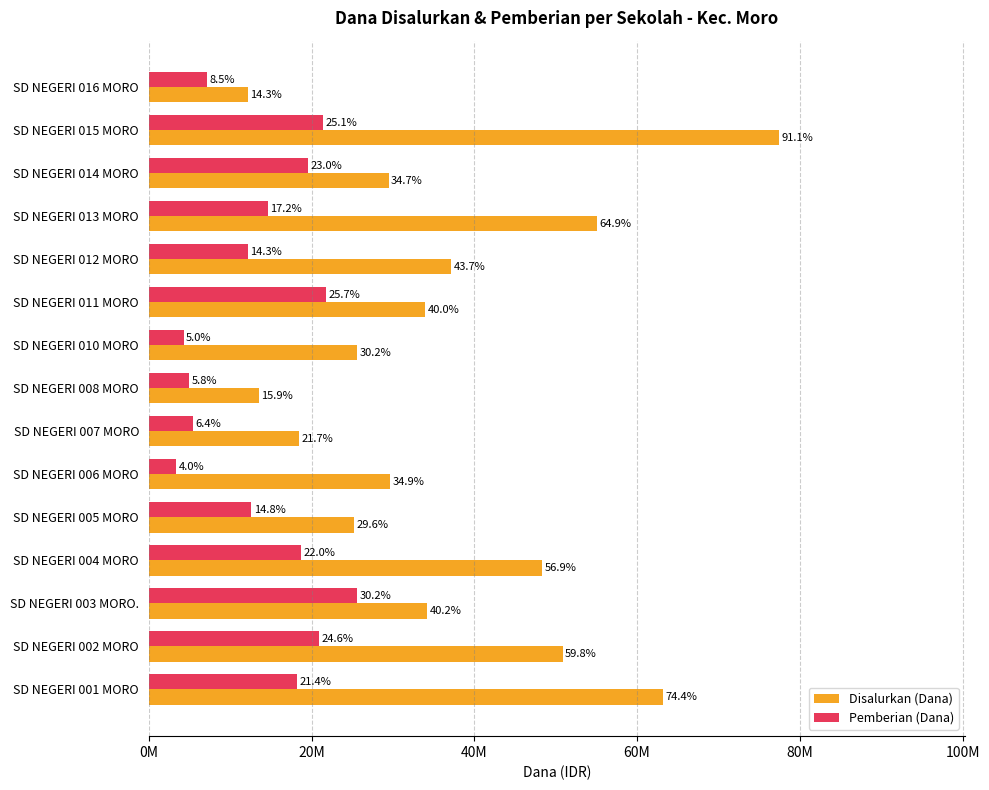

What are all the series names shown in the legend?

Disalurkan (Dana), Pemberian (Dana)